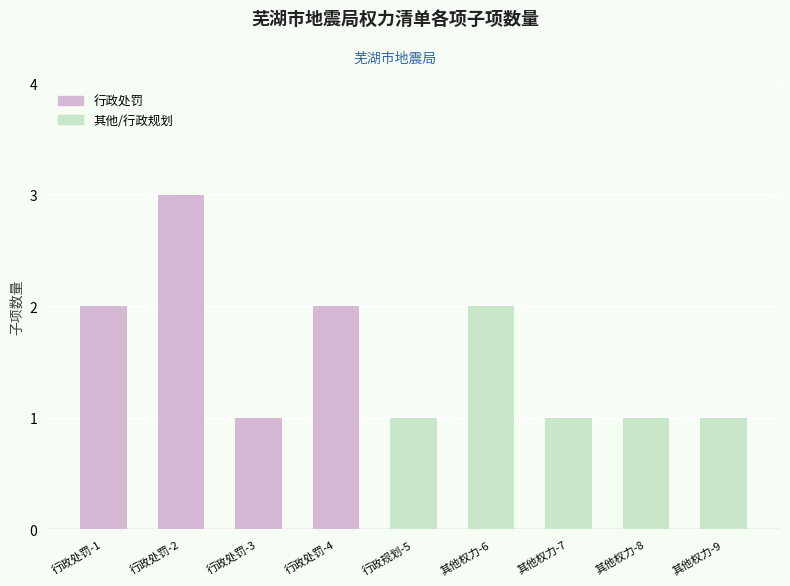

True or false: the data shows 1 at 行政处罚-3.

True